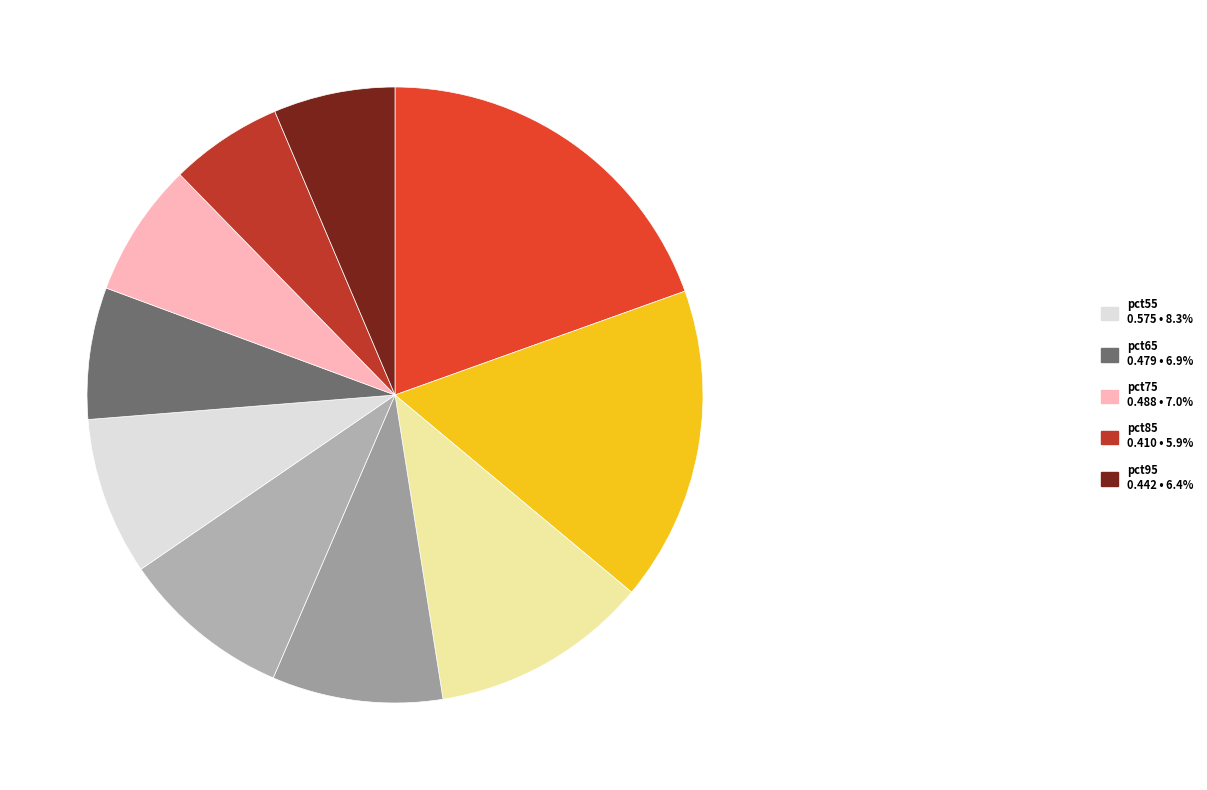

Rank the categories by value from highest to lowest.

pct05, pct15, pct25, pct45, pct35, pct55, pct75, pct65, pct95, pct85